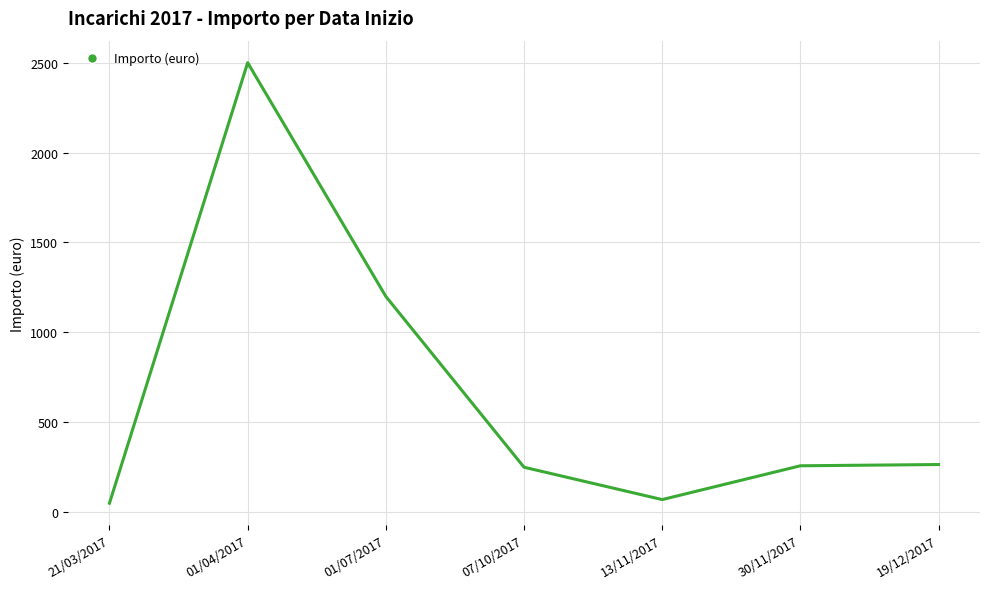

At which category does the data reach its first local peak?

01/04/2017